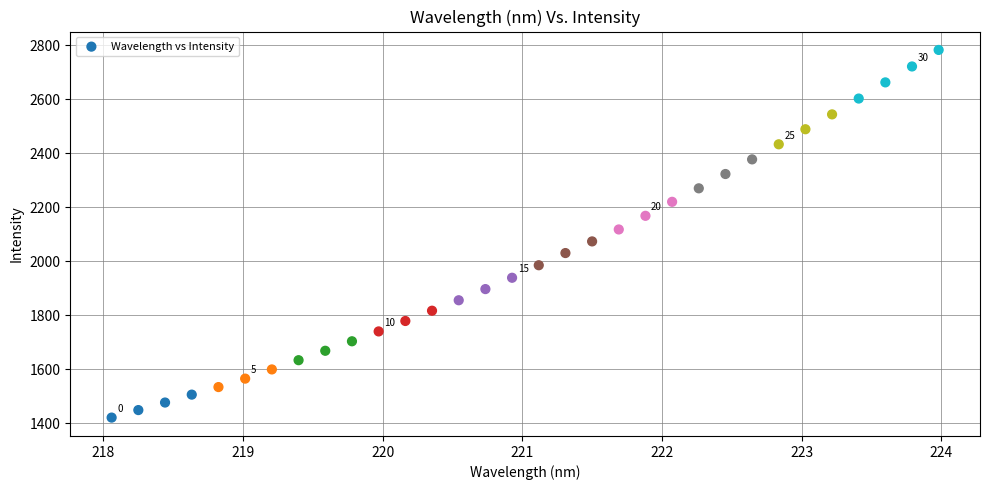

What is the range of X values (max minus min)?

5.9